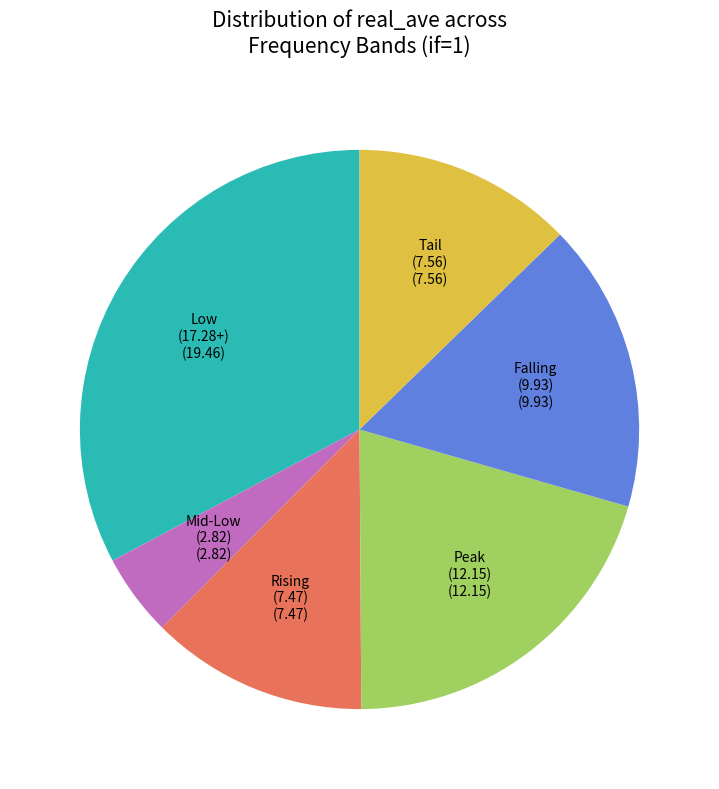

Is there a majority slice in this chart?

No